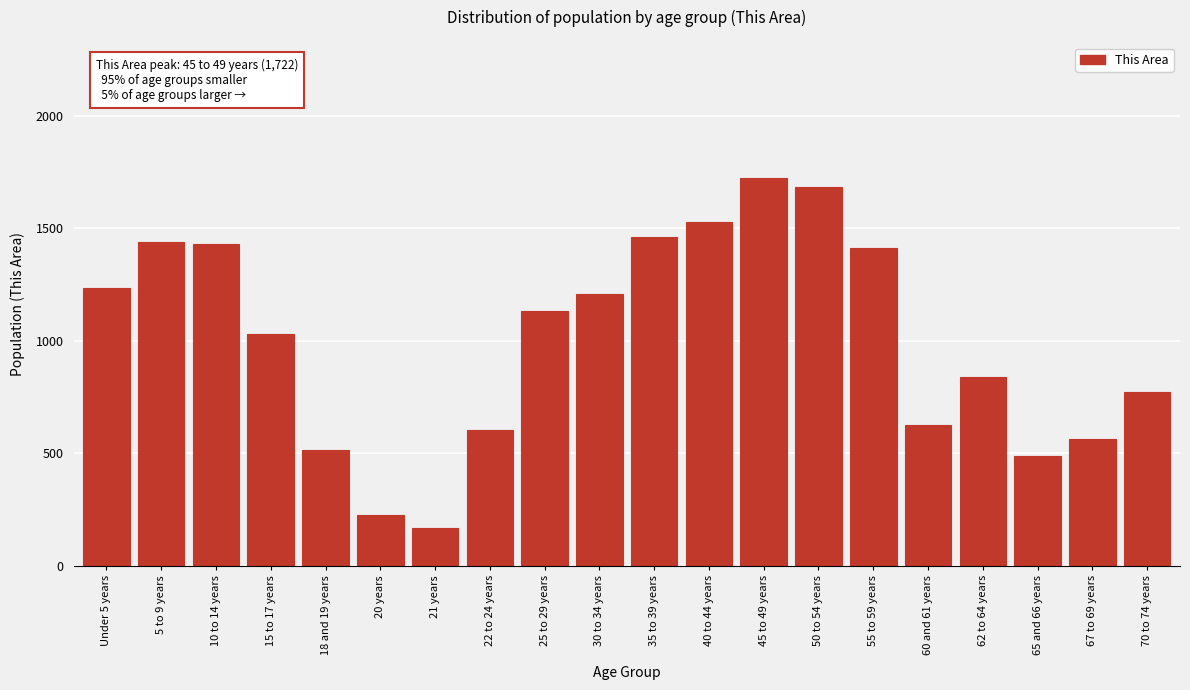

What is the value of the 8th bar from the left?

605